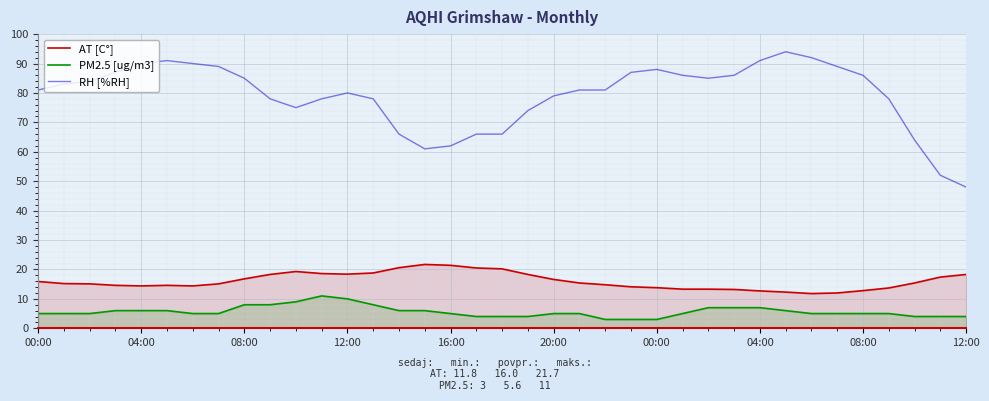

What is the total value across all series at 34?

83.4